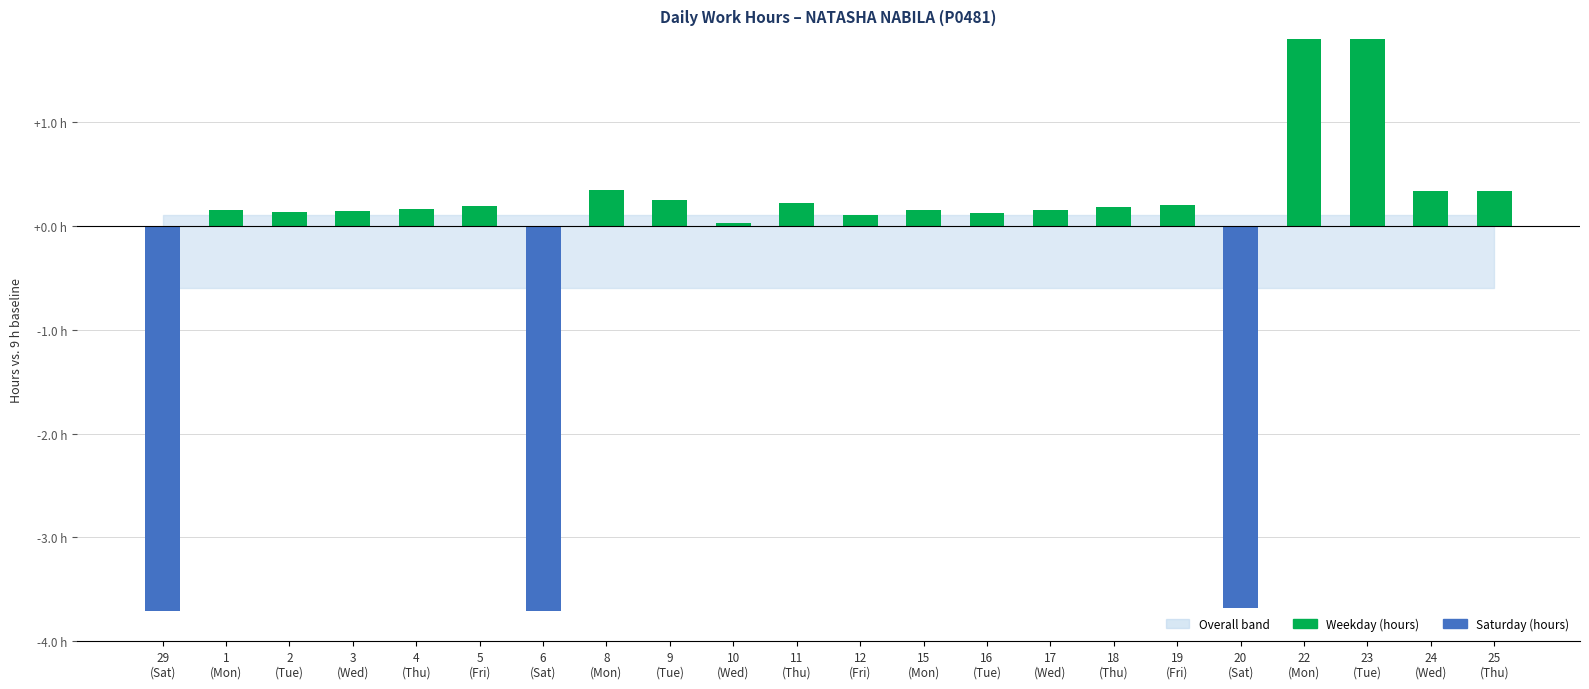

How many series are shown in this chart?

1